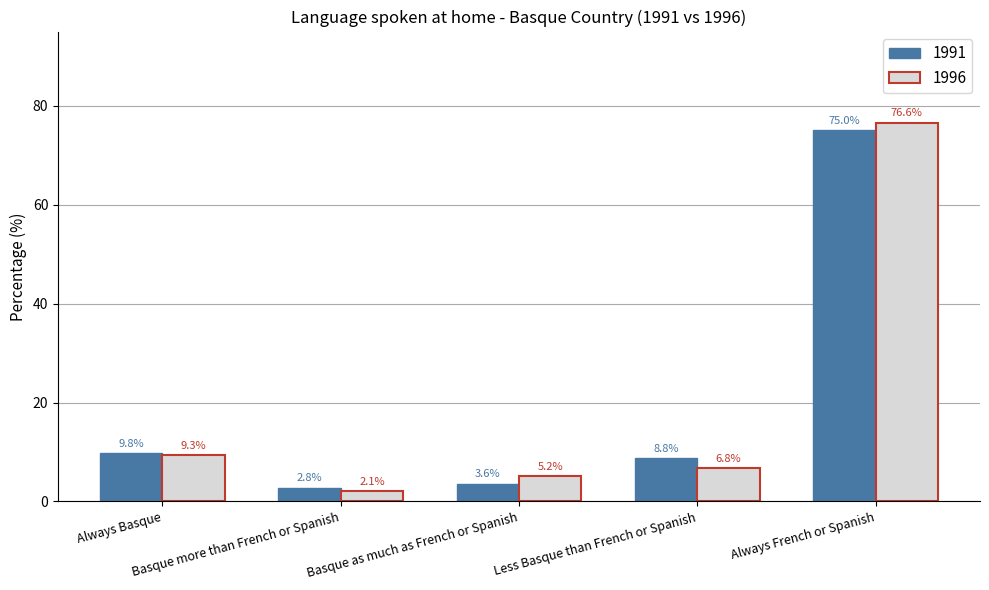

Reading left to right, extract all data points from this chart.

1991: 9.8	2.8	3.6	8.8	75.0
1996: 9.3	2.1	5.2	6.8	76.6